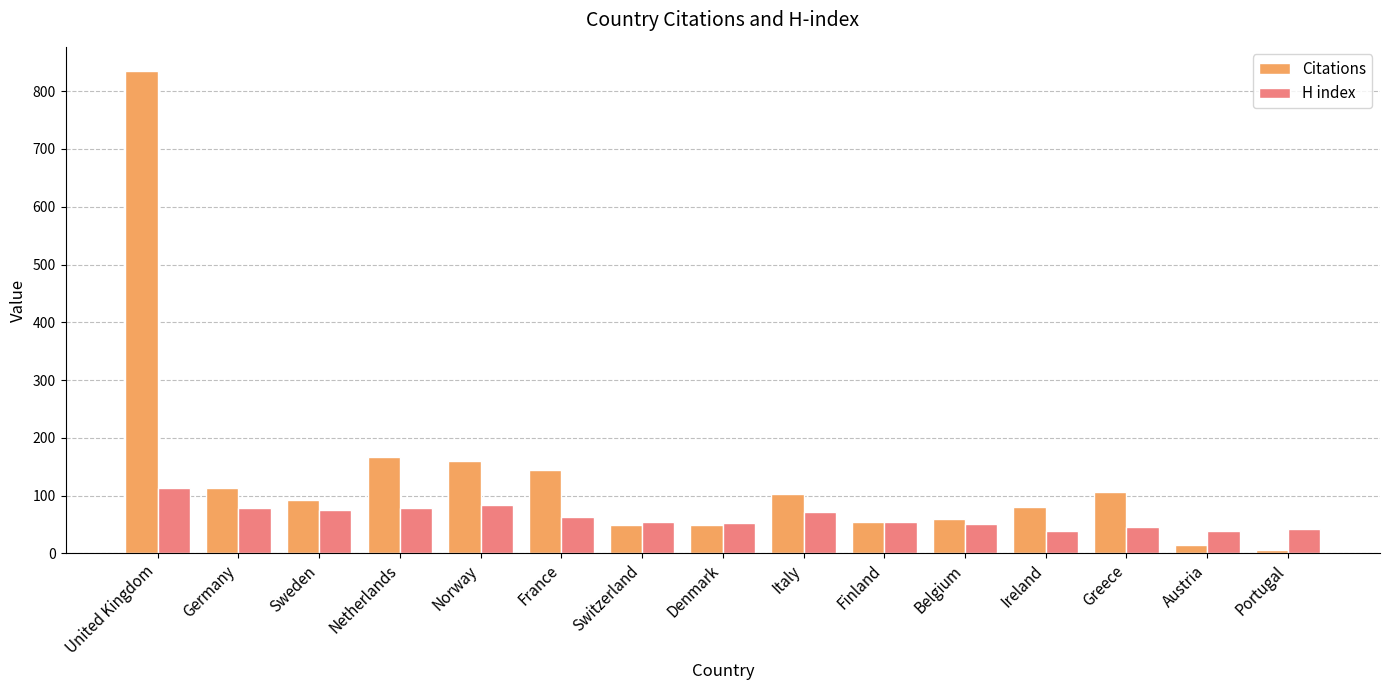

List the series in order of their peak value, lowest first.

H index, Citations